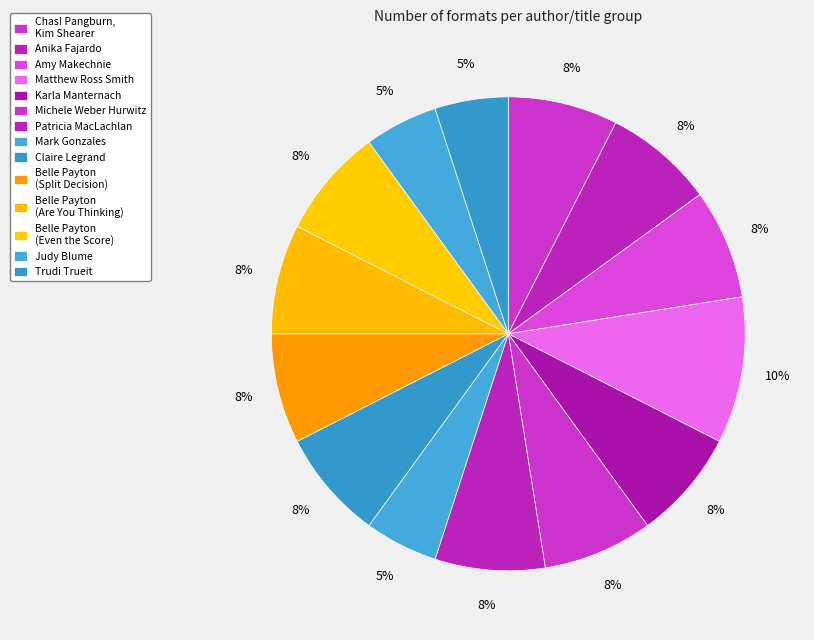

What is the ratio of the value at Judy Blume to the value at Michele Weber Hurwitz?

0.7